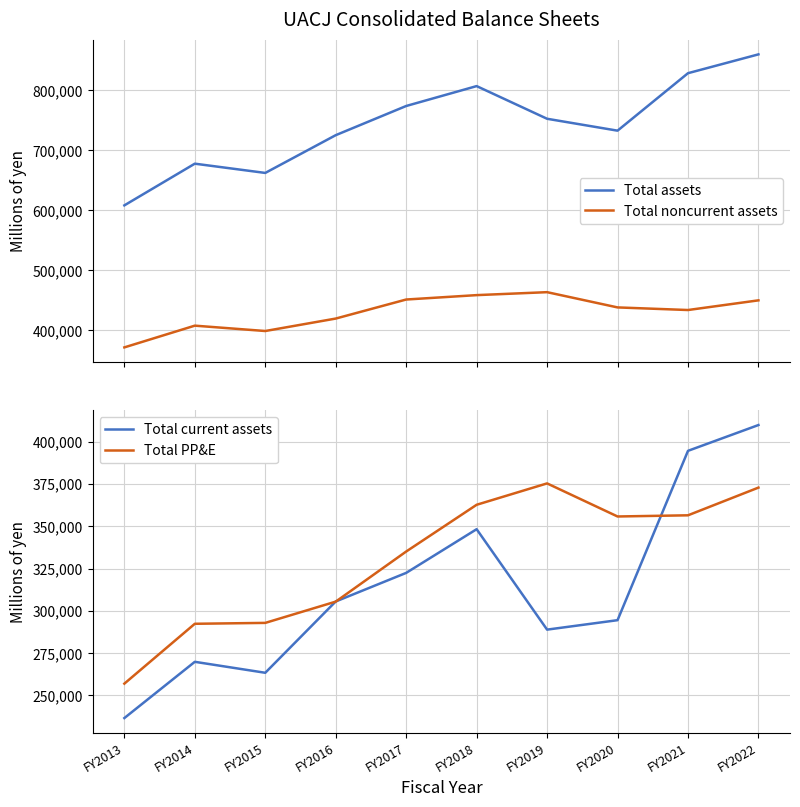

How many data points does each series have?

10